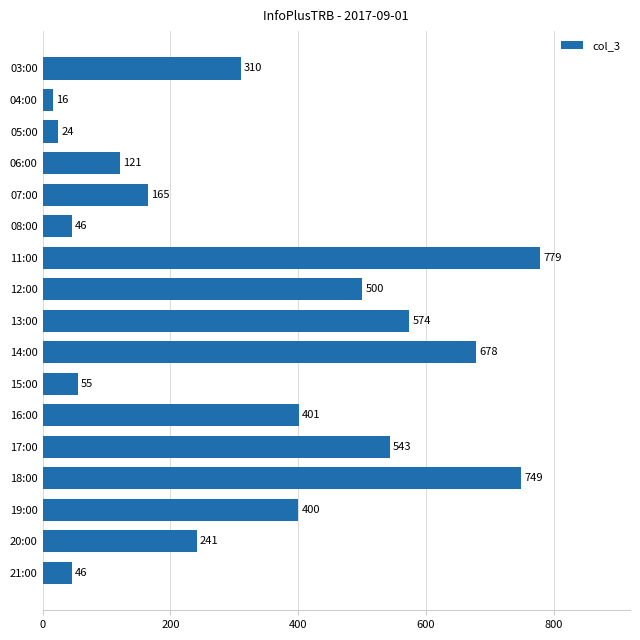

What is the average value?

332